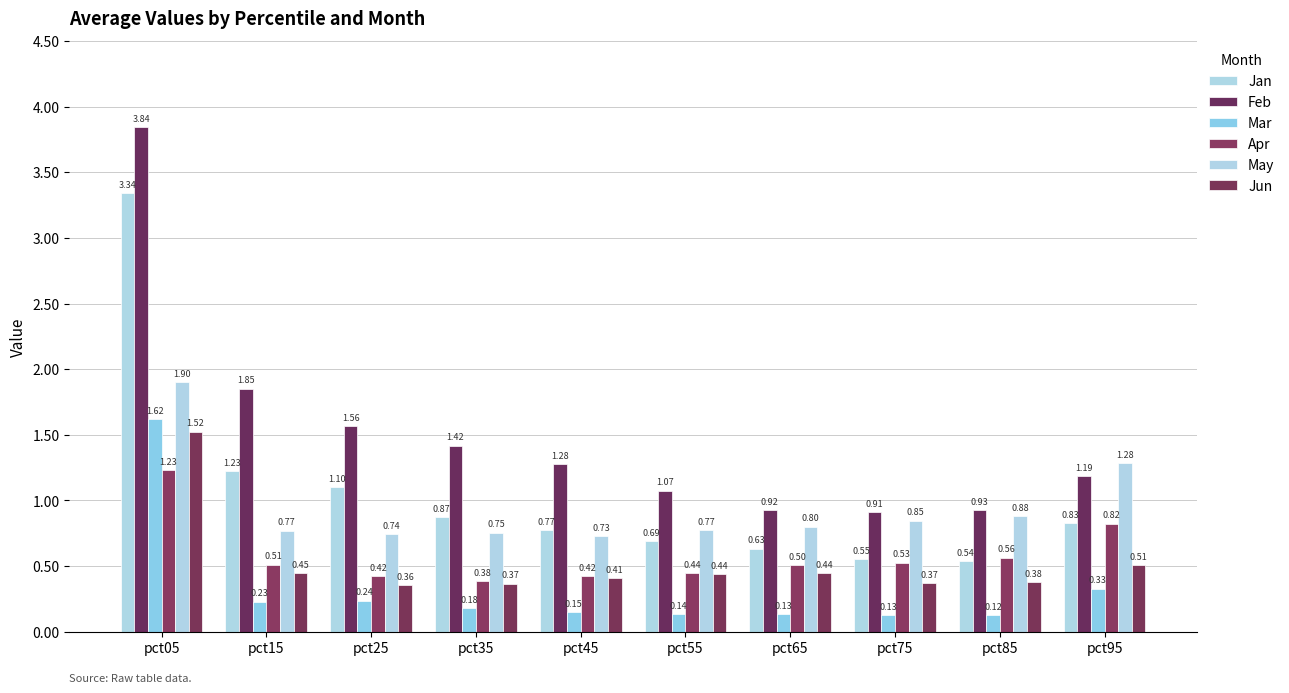

Reading left to right, list all the values displayed in this chart.

Jan: pct05=3.3	pct15=1.2	pct25=1.1	pct35=0.9	pct45=0.8	pct55=0.7	pct65=0.6	pct75=0.6	pct85=0.5	pct95=0.8
Feb: pct05=3.8	pct15=1.9	pct25=1.6	pct35=1.4	pct45=1.3	pct55=1.1	pct65=0.9	pct75=0.9	pct85=0.9	pct95=1.2
Mar: pct05=1.6	pct15=0.2	pct25=0.2	pct35=0.2	pct45=0.2	pct55=0.1	pct65=0.1	pct75=0.1	pct85=0.1	pct95=0.3
Apr: pct05=1.2	pct15=0.5	pct25=0.4	pct35=0.4	pct45=0.4	pct55=0.4	pct65=0.5	pct75=0.5	pct85=0.6	pct95=0.8
May: pct05=1.9	pct15=0.8	pct25=0.7	pct35=0.8	pct45=0.7	pct55=0.8	pct65=0.8	pct75=0.8	pct85=0.9	pct95=1.3
Jun: pct05=1.5	pct15=0.4	pct25=0.4	pct35=0.4	pct45=0.4	pct55=0.4	pct65=0.4	pct75=0.4	pct85=0.4	pct95=0.5